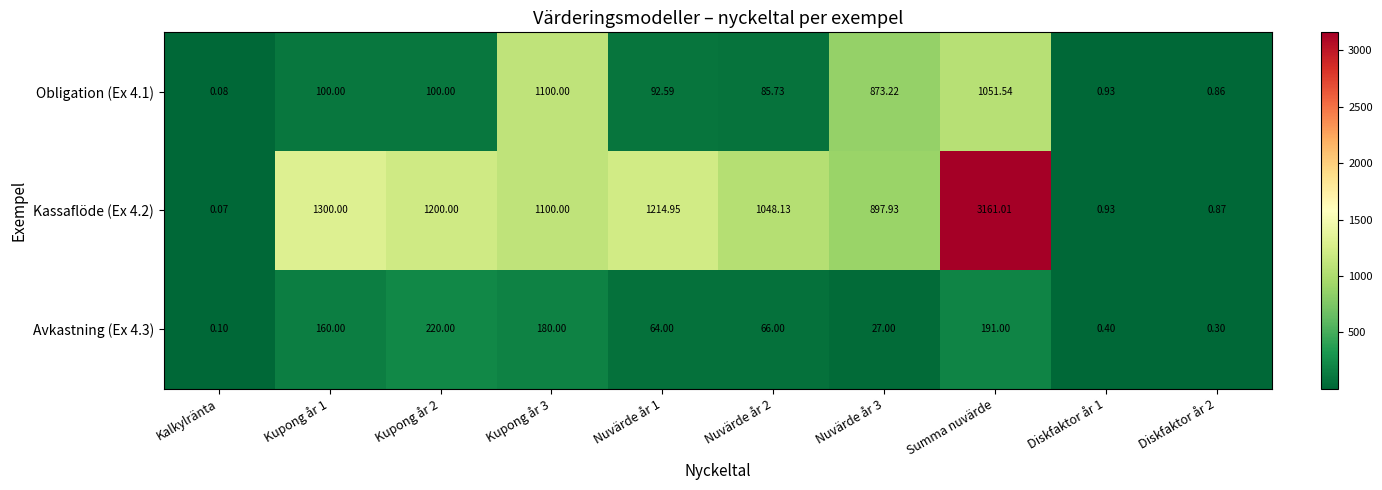

Is the value of Obligation (Ex 4.1) at Summa nuvärde greater than the value of Kassaflöde (Ex 4.2) at Diskfaktor år 2?

Yes